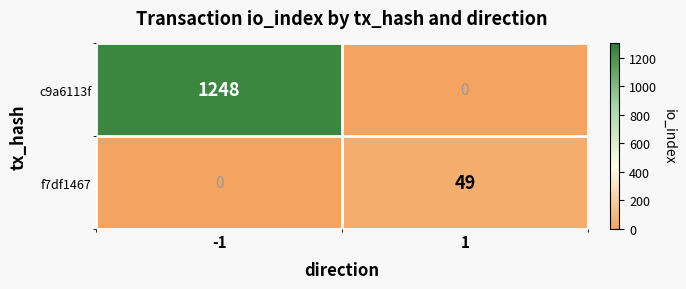

What value does the f7df1467 series have at 1, to the nearest 5?

50